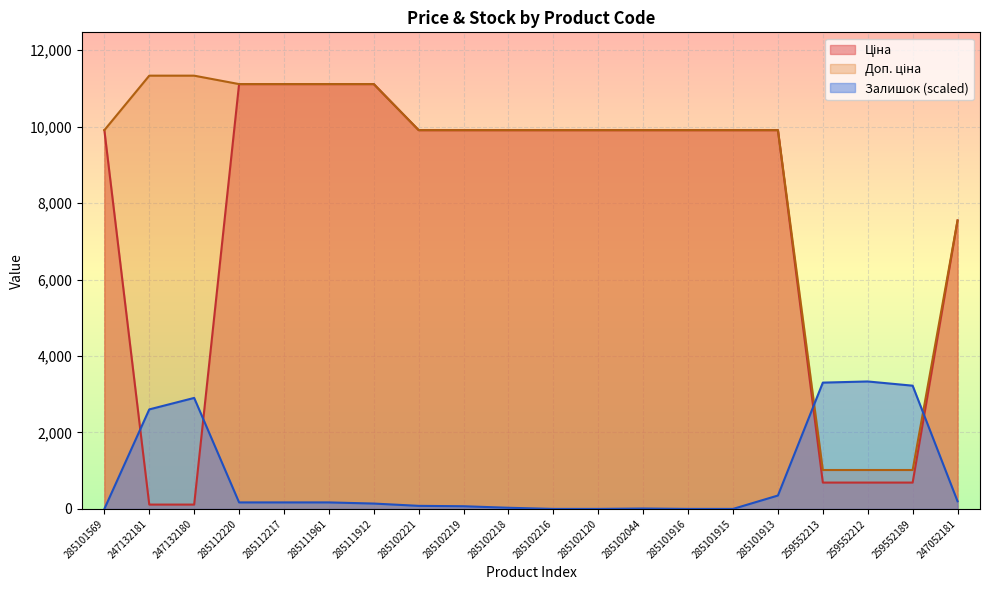

How many data points in Ціна are less than 9908?

6